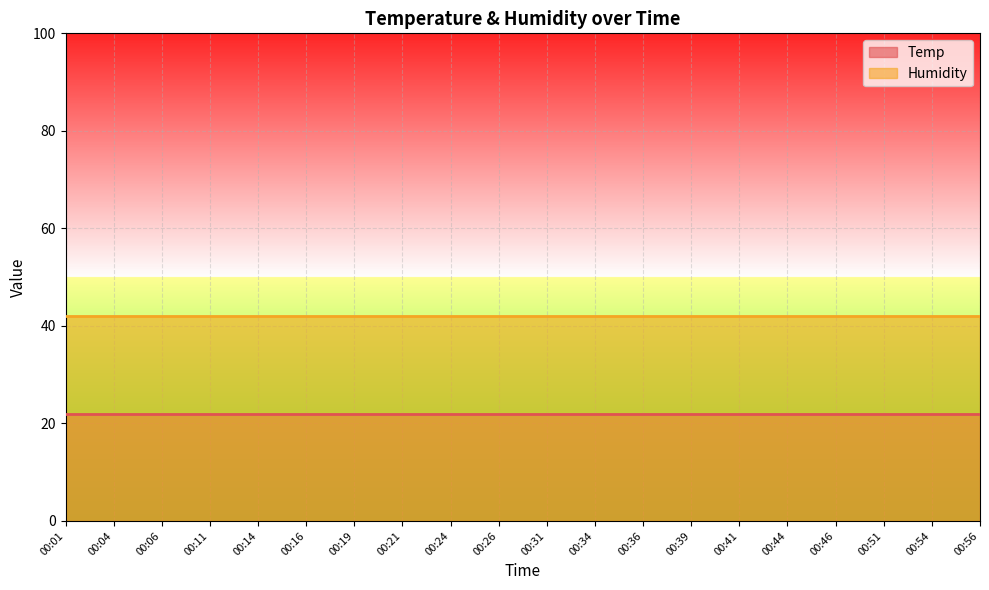

Is it true that Temp equals 32 at 00:36?

False